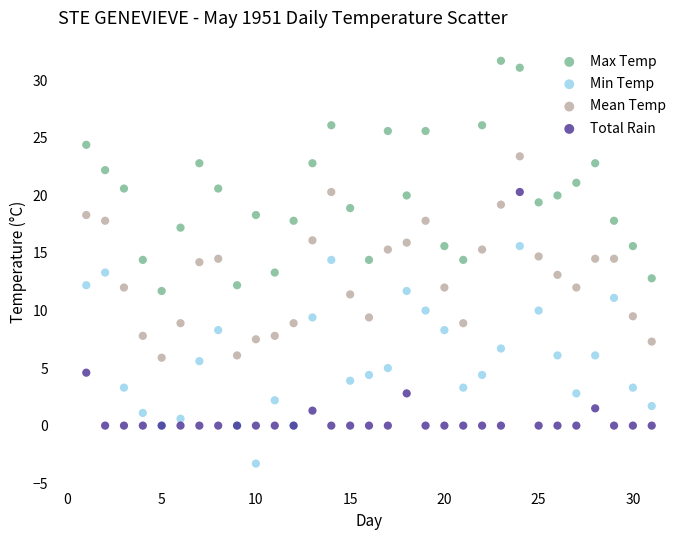

Which series contains the highest Y value?

Max Temp